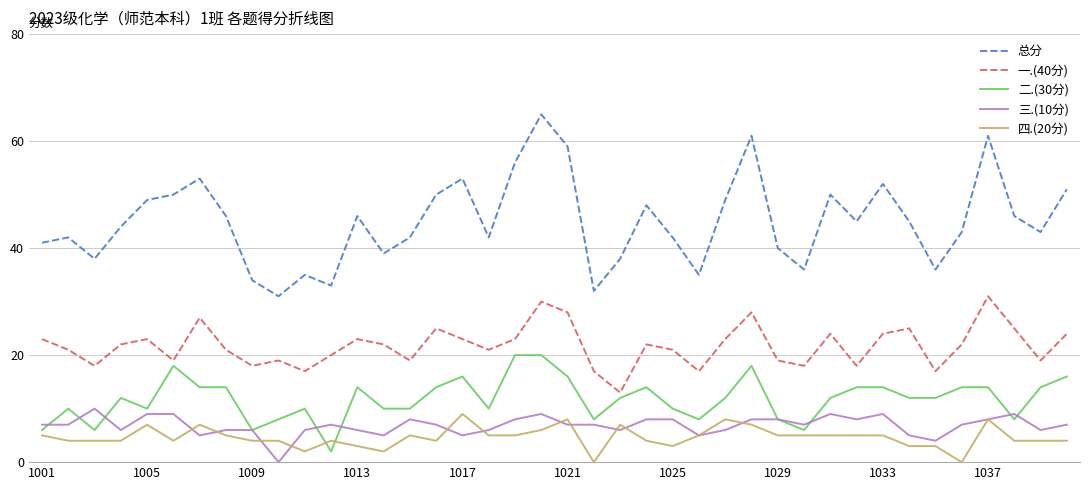

Which series has the largest total across all categories?

总分